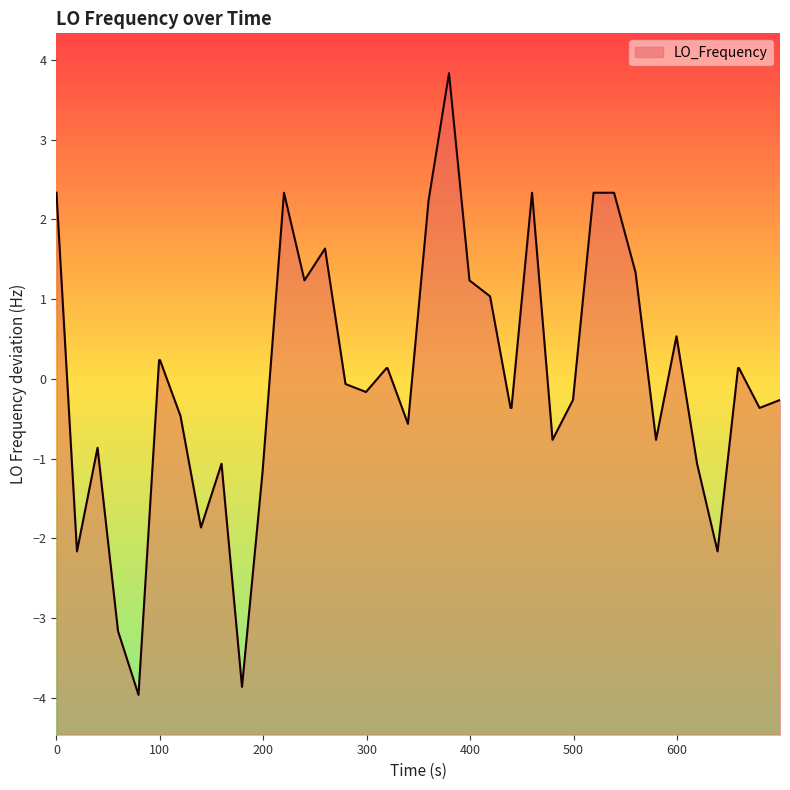

How many points are higher than both their immediate neighbors (excluding endpoints)?

7